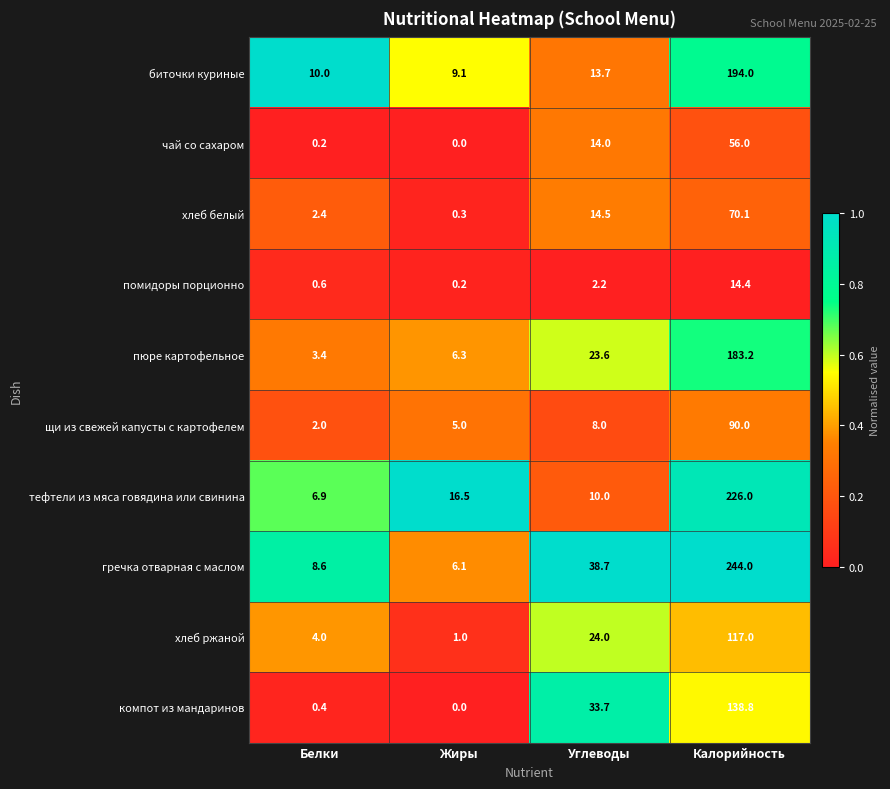

True or false: биточки куриные has a value of 17.4 at Белки.

False